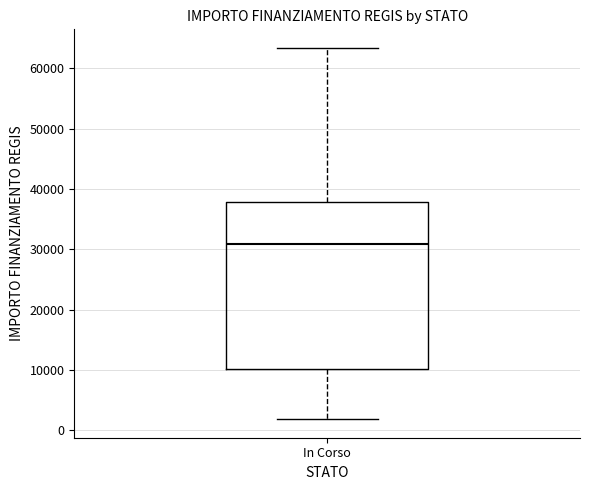

Where does the lower whisker of the box for In Corso end on the y-axis? The values are not printed on the chart, so give them approximately, as read against the axis.

2000